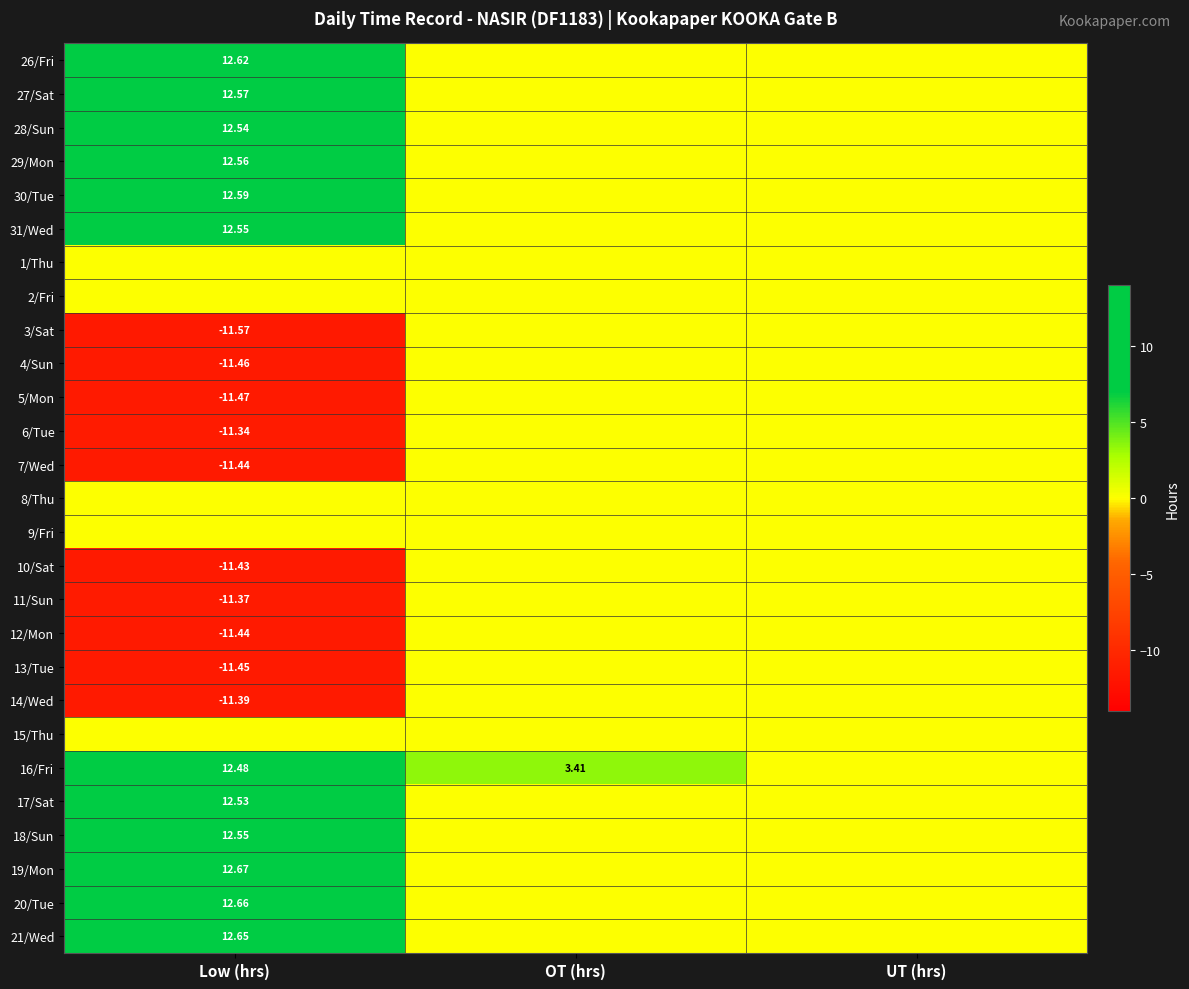

Is it true that 20/Tue equals 12.7 at Low (hrs)?

True